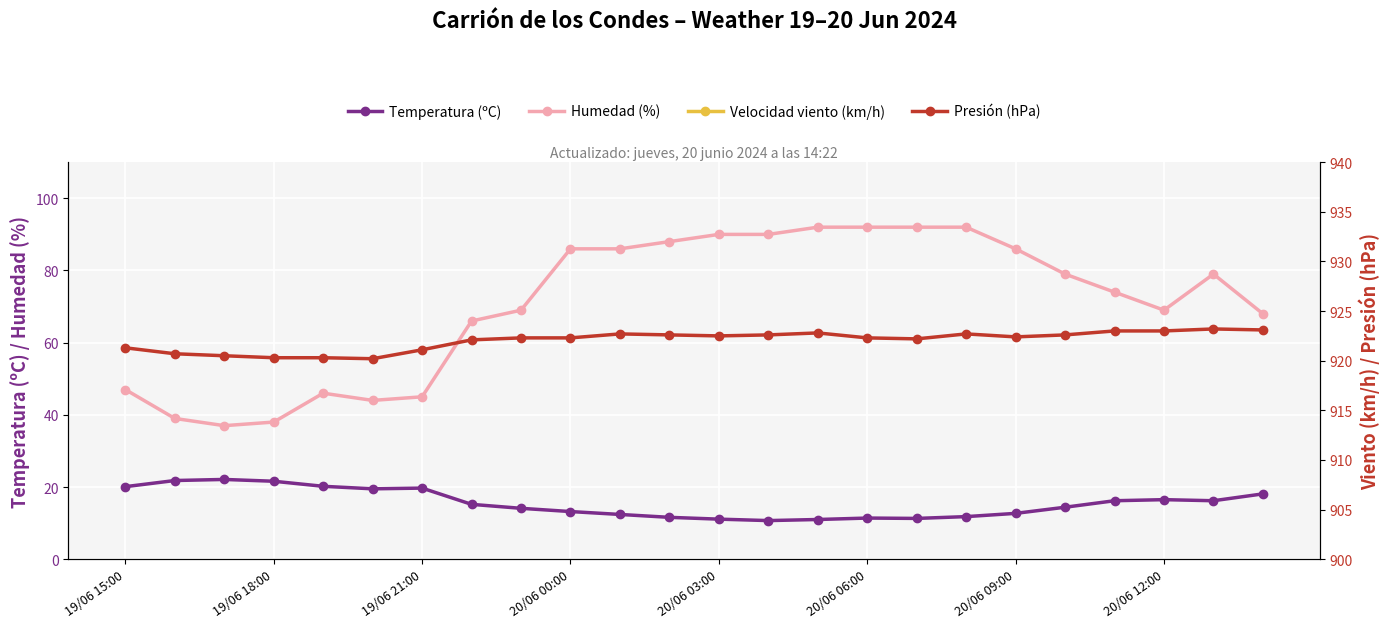

True or false: Temperatura (ºC) and Humedad (%) cross at least once.

False